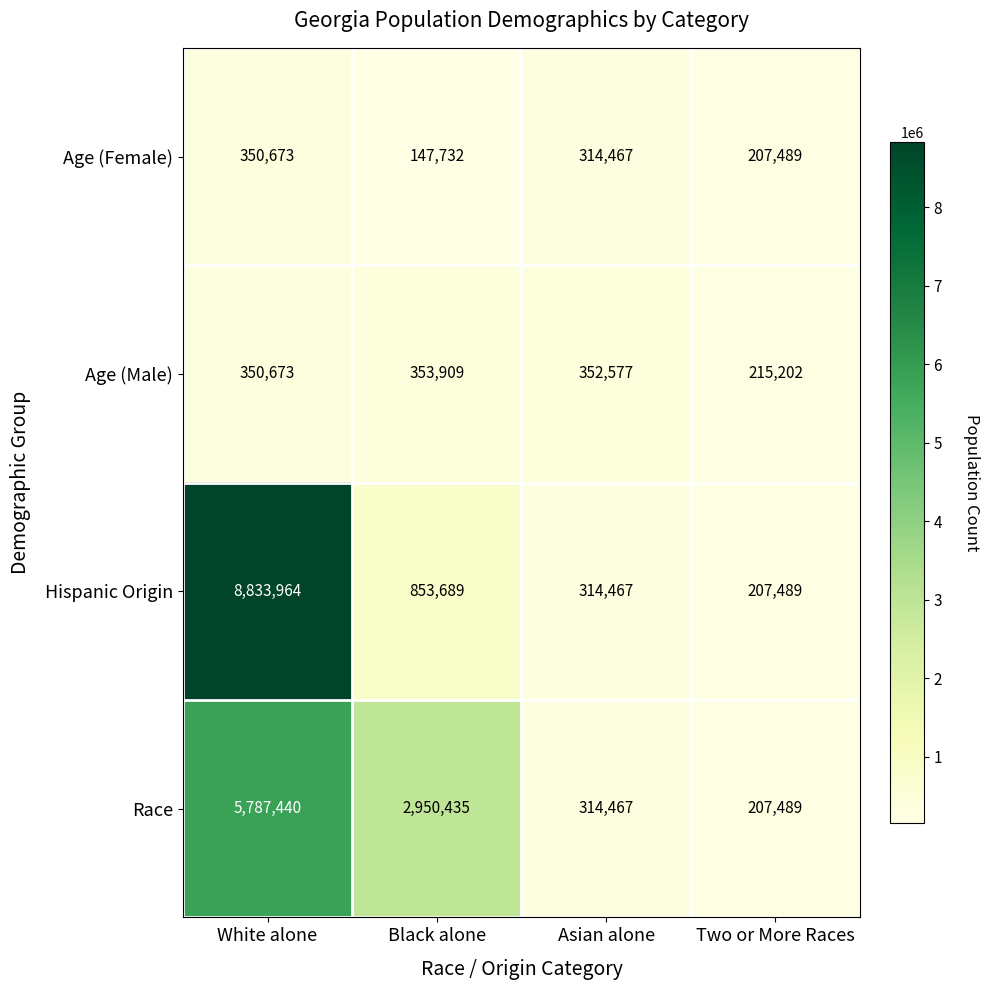

Which series has the widest spread of values?

Hispanic Origin